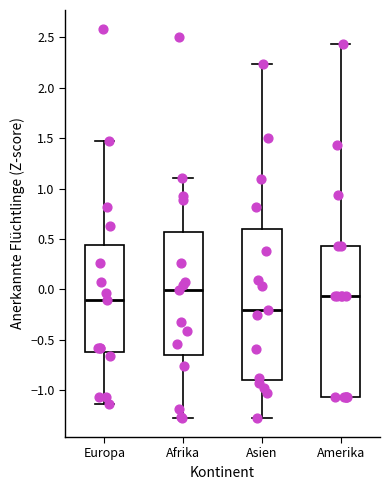

Which box has the highest median line?

Afrika